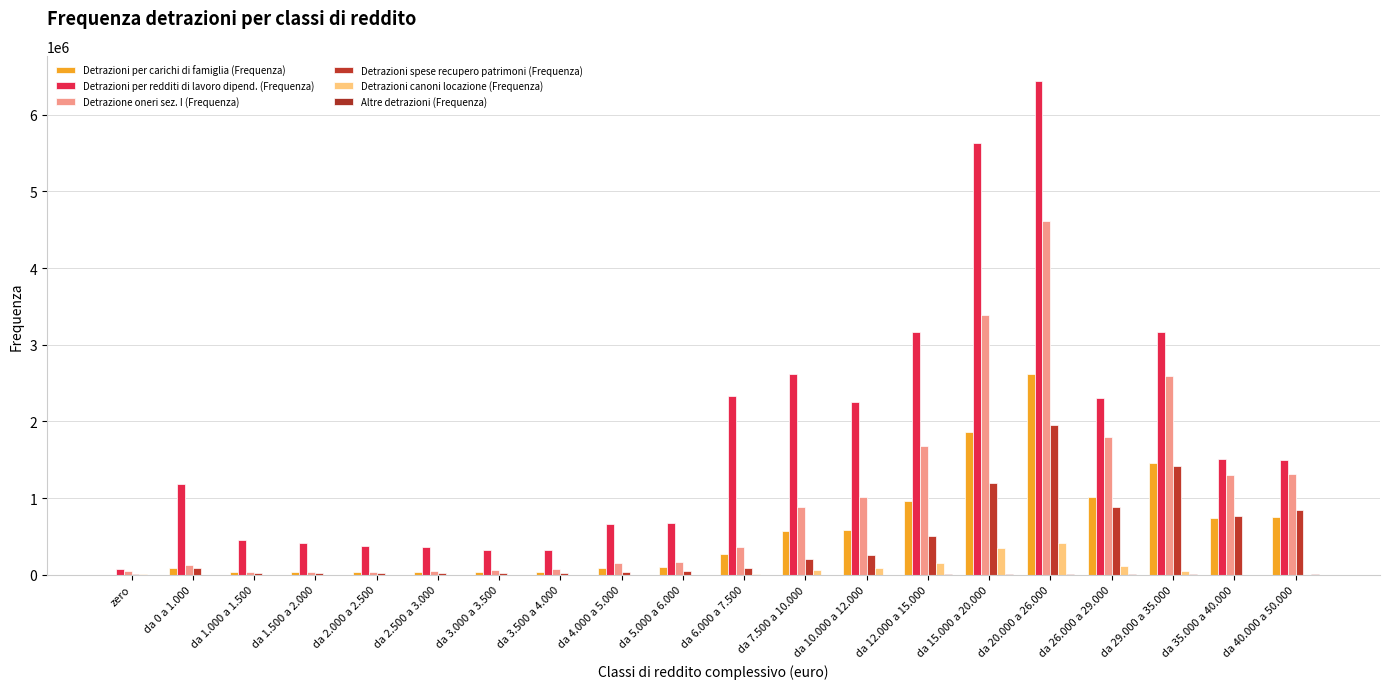

Where is Detrazioni per carichi di famiglia (Frequenza) nearest to the value 1309424?

da 29.000 a 35.000